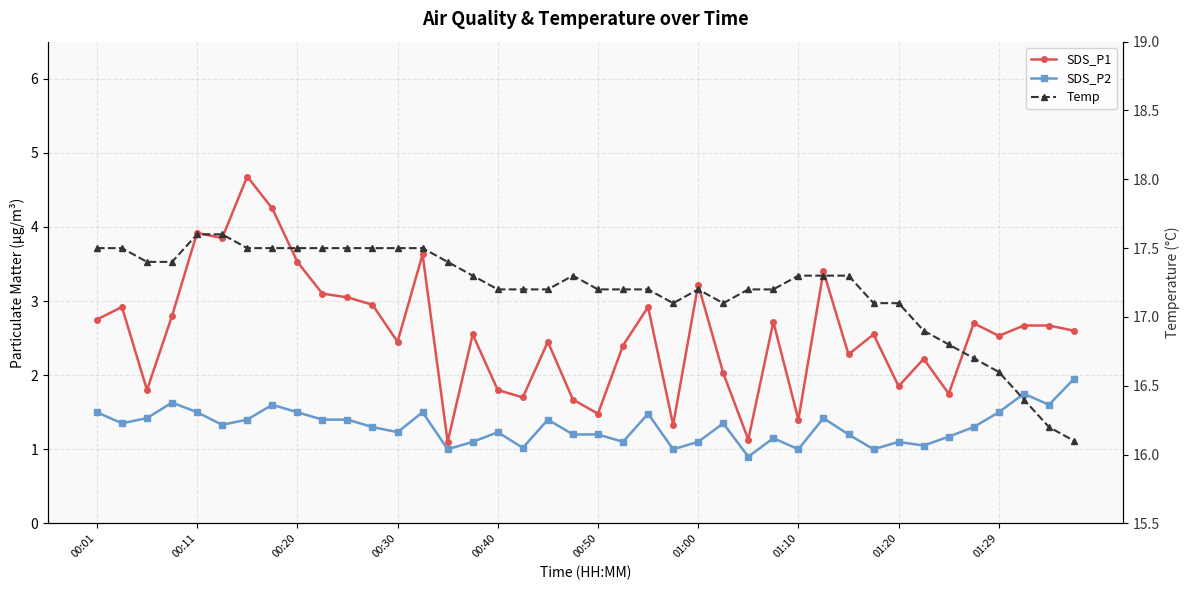

True or false: Temp and SDS_P2 intersect in this chart.

False